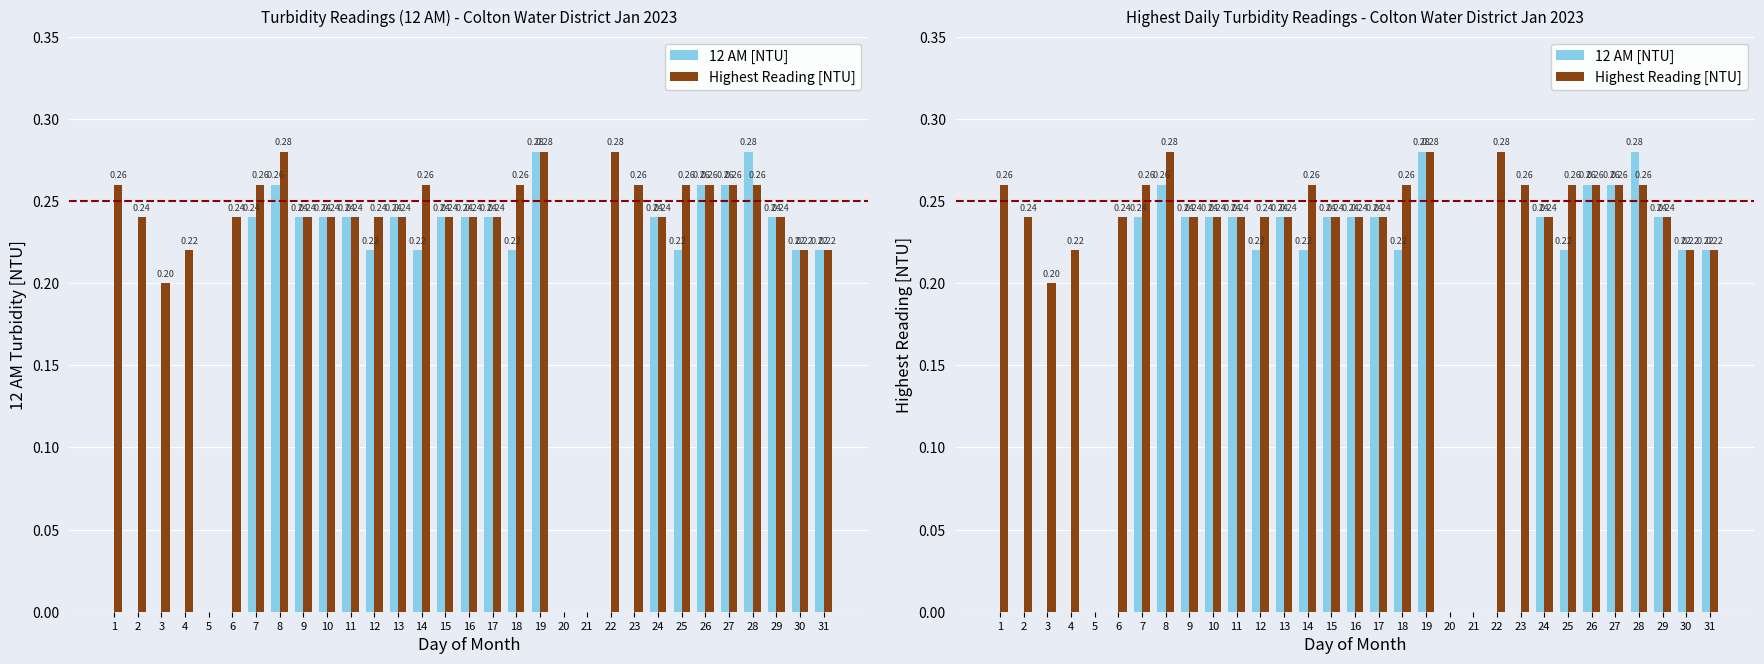

Rank the series at 11 from highest to lowest value.

12 AM [NTU], Highest Reading [NTU]